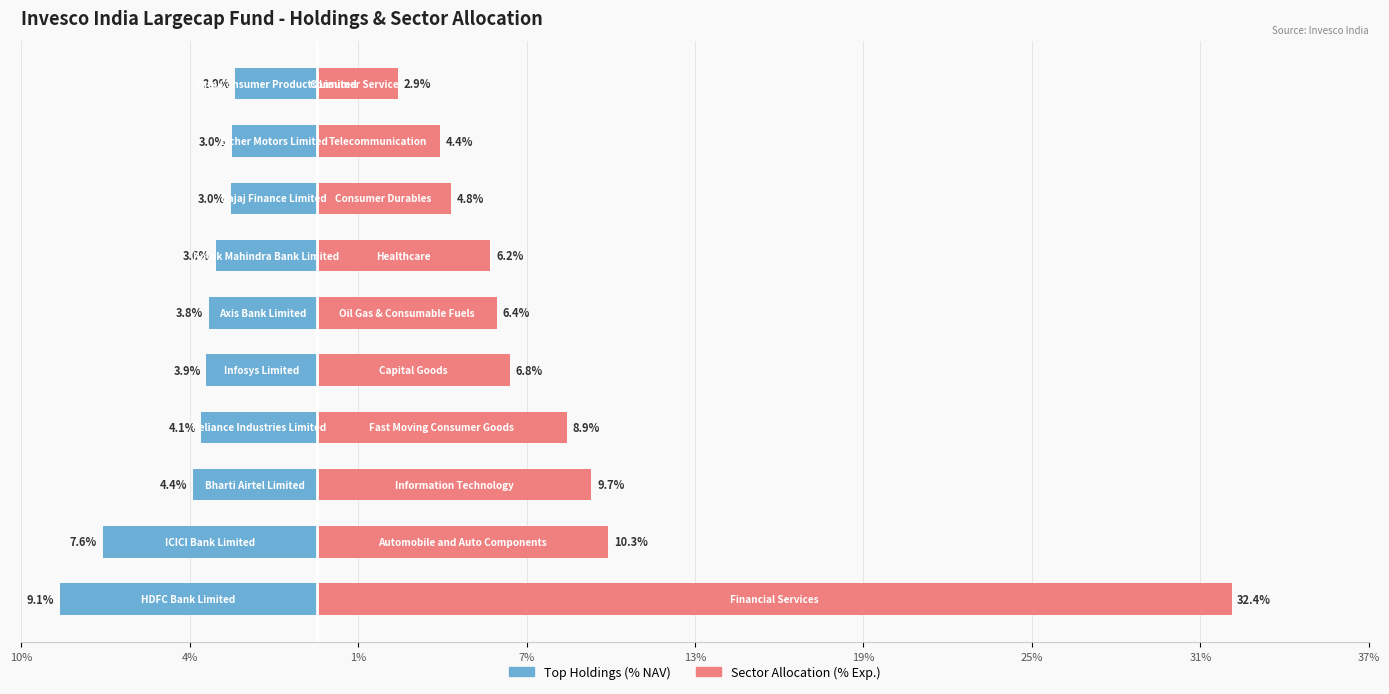

Is the value of Sector Allocation (% Exp.) at 1% greater than the value of Top Holdings (% NAV) at 31%?

Yes